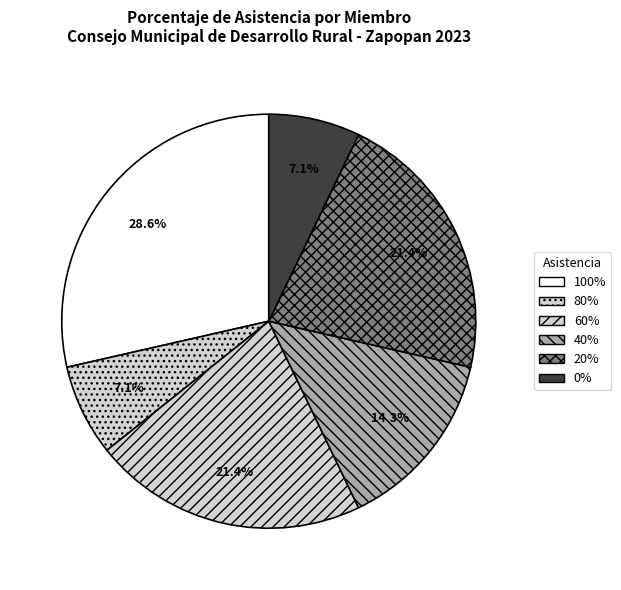

To the nearest percent, what is the average slice percentage?

17%